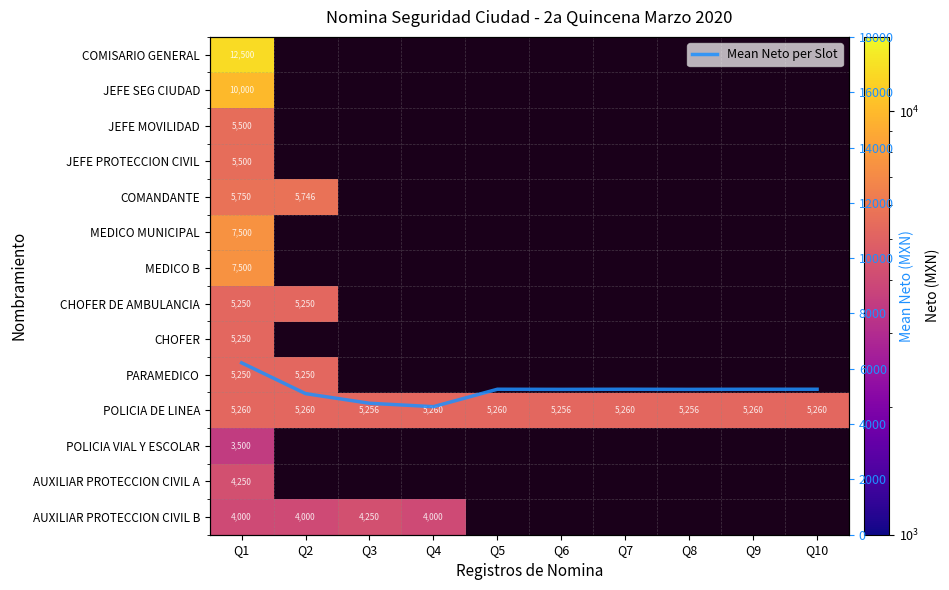

Rank the series by their maximum value, from lowest to highest.

POLICIA VIAL Y ESCOLAR, AUXILIAR PROTECCION CIVIL A, AUXILIAR PROTECCION CIVIL B, CHOFER DE AMBULANCIA, CHOFER, PARAMEDICO, POLICIA DE LINEA, JEFE MOVILIDAD, JEFE PROTECCION CIVIL, COMANDANTE, Mean Neto per Slot, MEDICO MUNICIPAL, MEDICO B, JEFE SEG CIUDAD, COMISARIO GENERAL